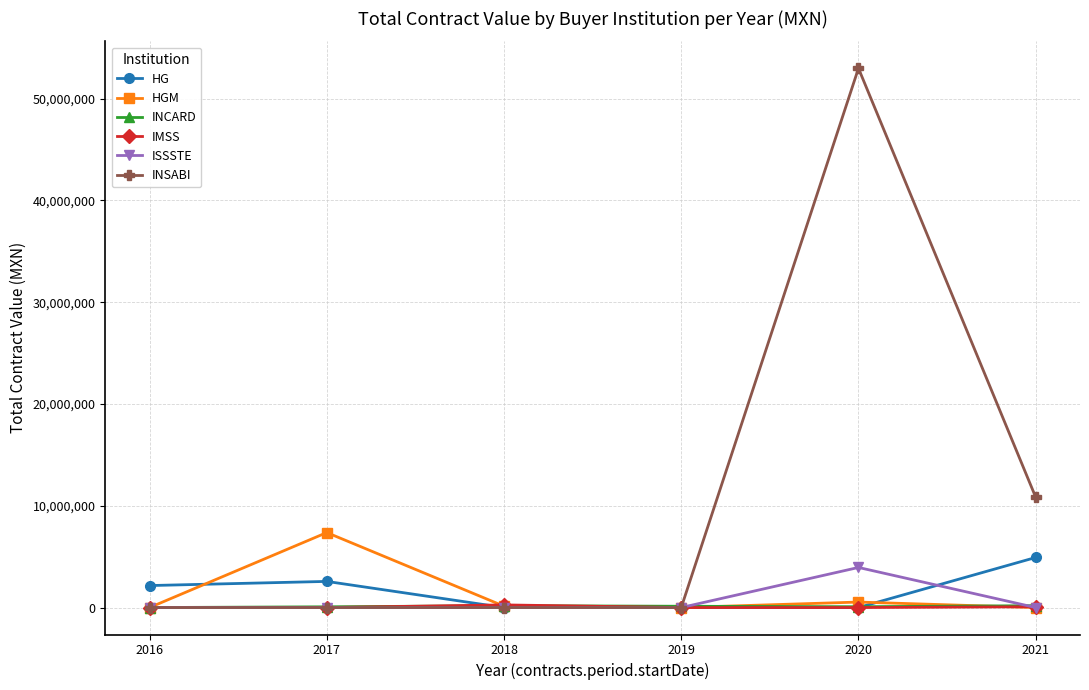

How many lines are shown in the chart?

6